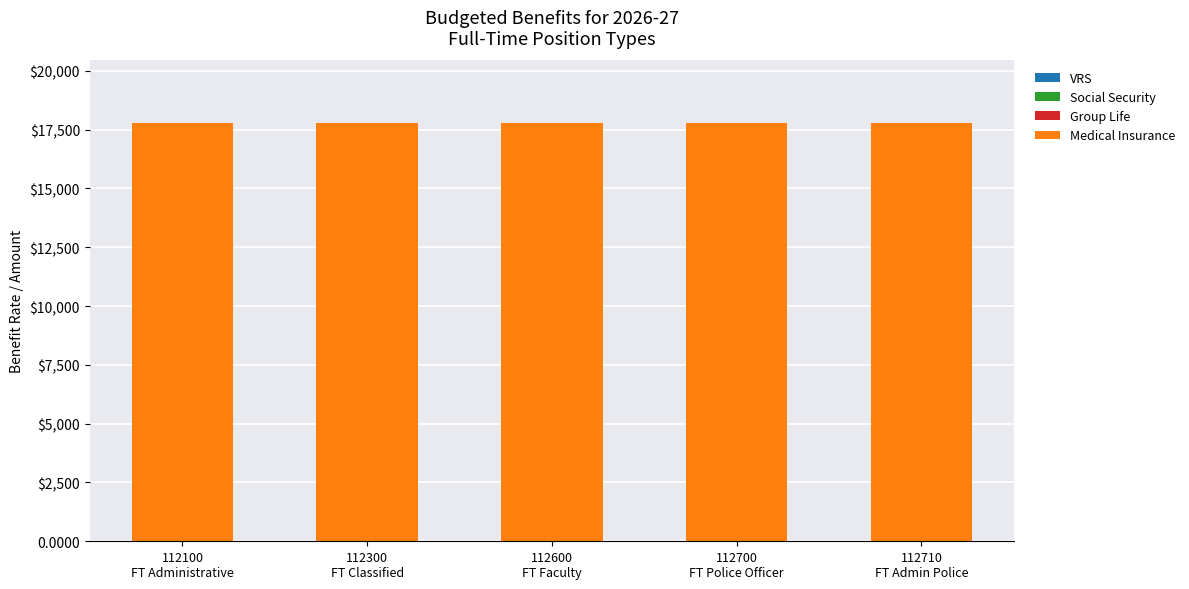

List the labels in order of Group Life value, largest first.

112100
FT Administrative, 112300
FT Classified, 112600
FT Faculty, 112700
FT Police Officer, 112710
FT Admin Police